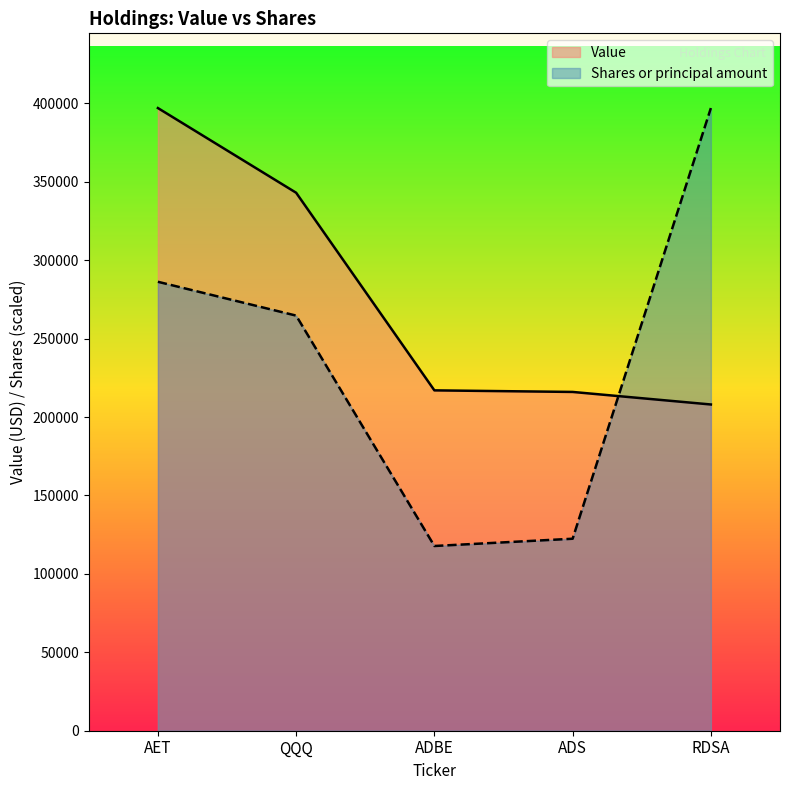

The Value series shows 343000.0 at QQQ. True or false?

True